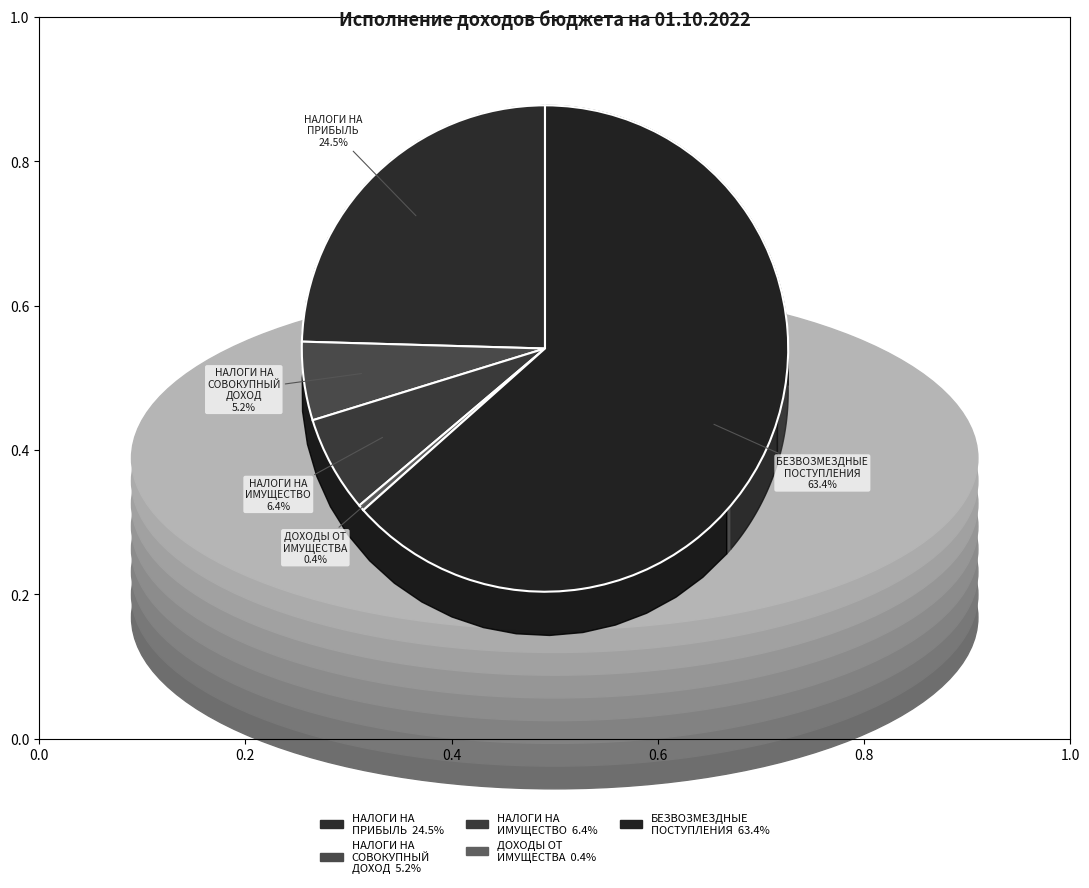

Count the number of slices in the pie.

5